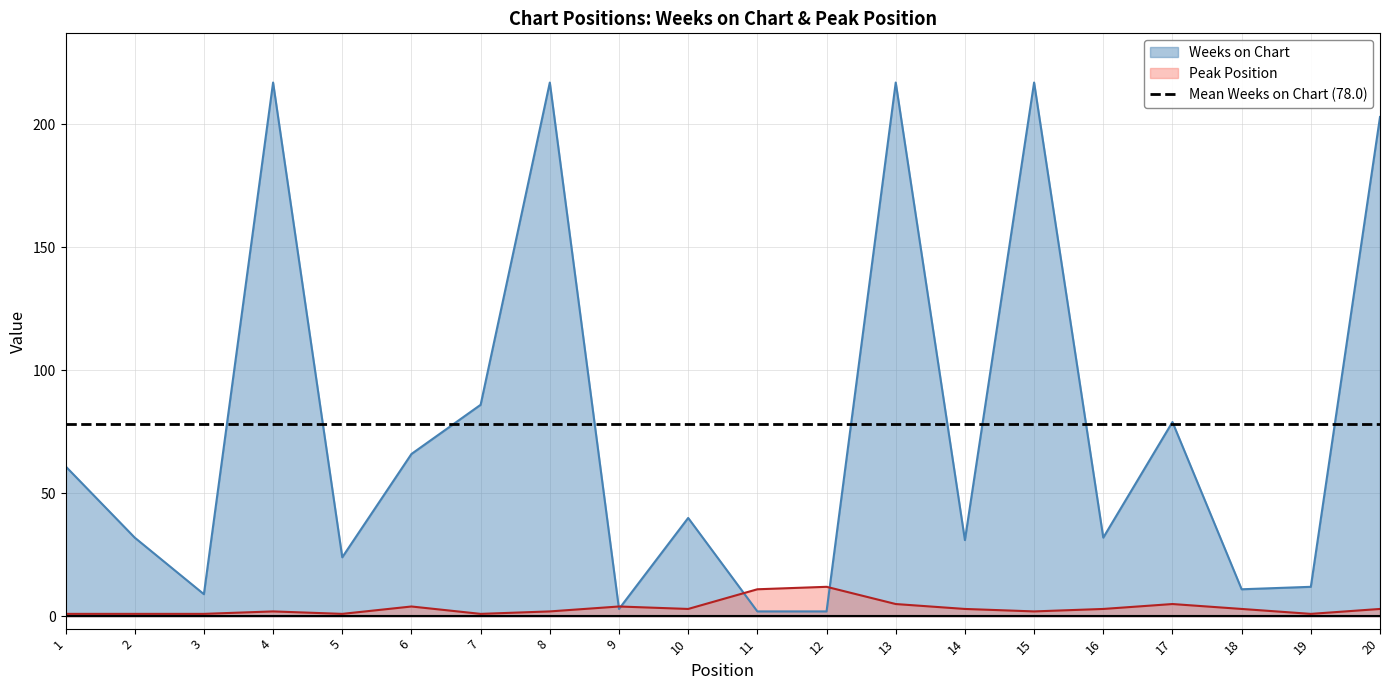

The Weeks on Chart series shows 4 at 19. True or false?

False